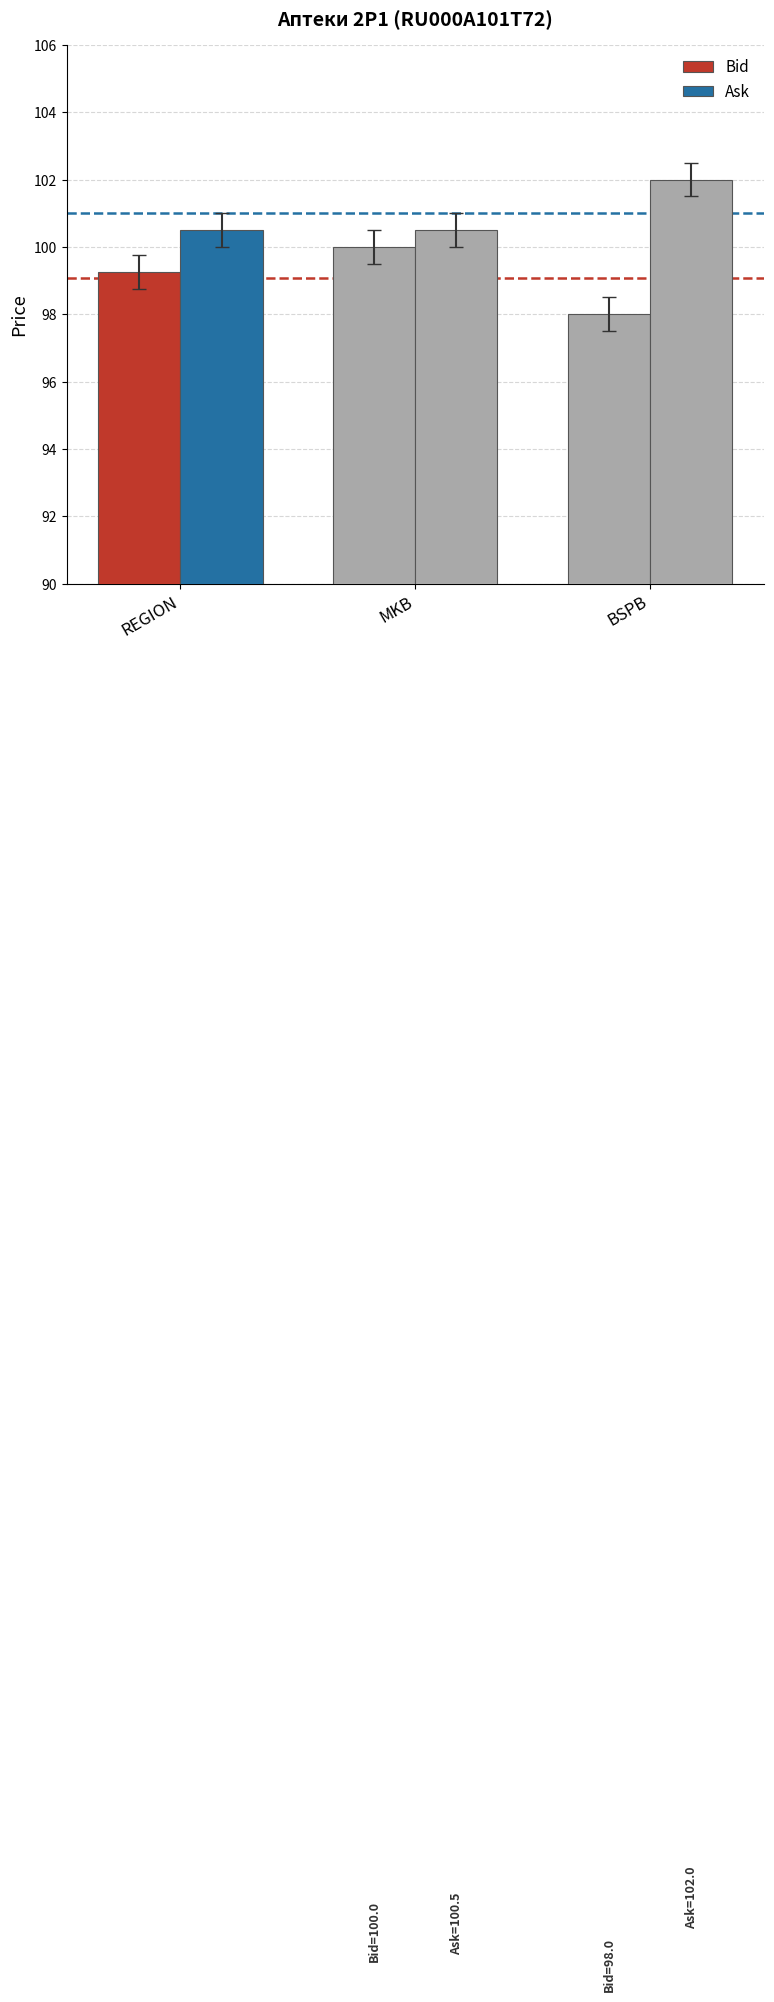

Is it true that Ask equals 100.5 at MKB?

True